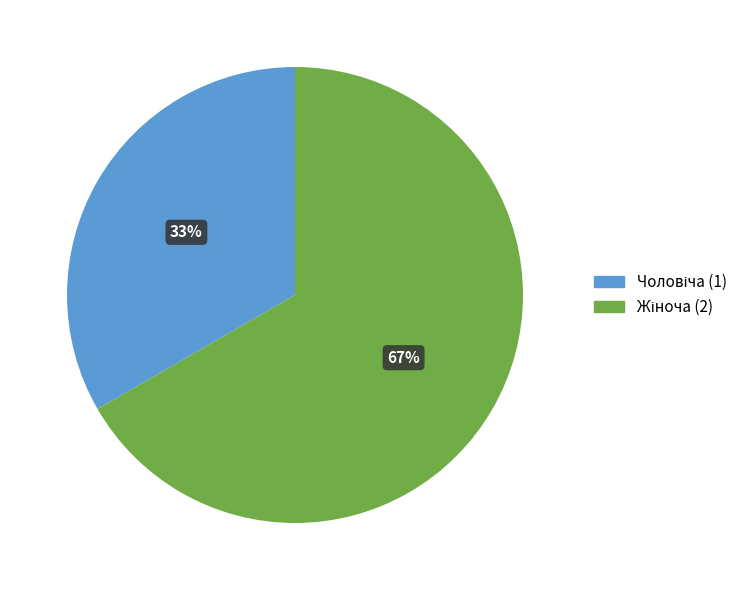

To the nearest percent, what is the average slice percentage?

50%